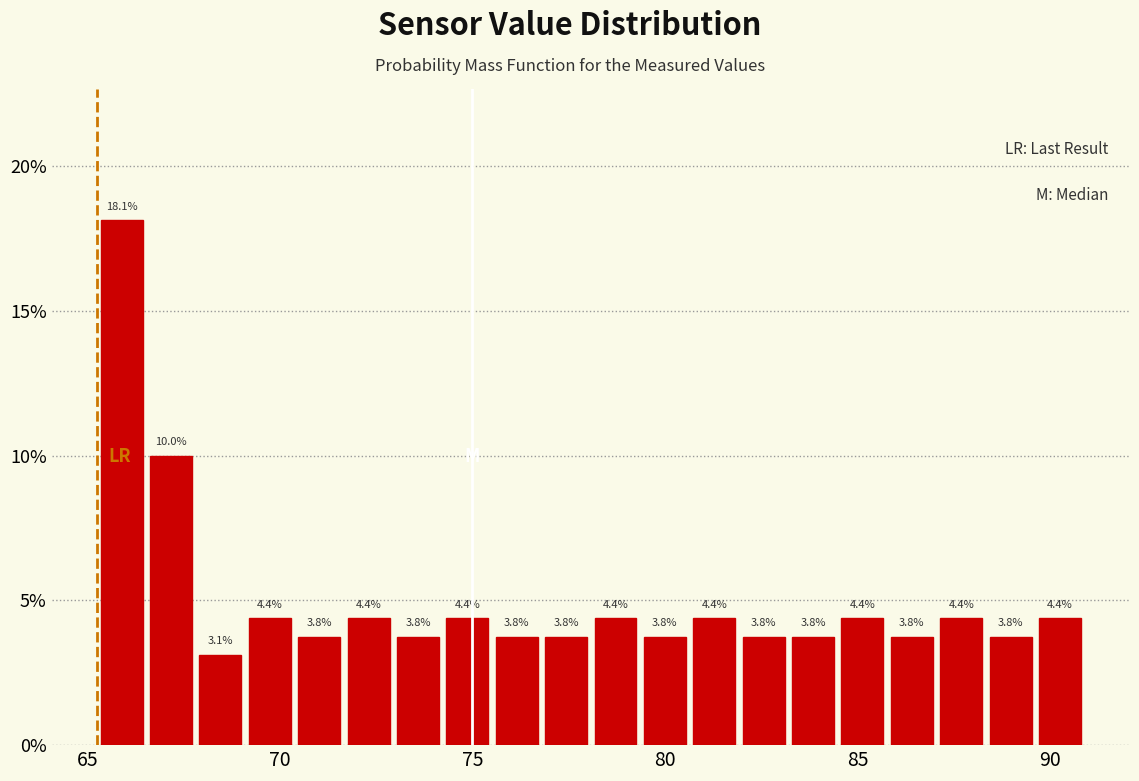

Around what value on the x-axis is the tallest bar? Give the approximate position of its centre, as read against the axis.

66.0